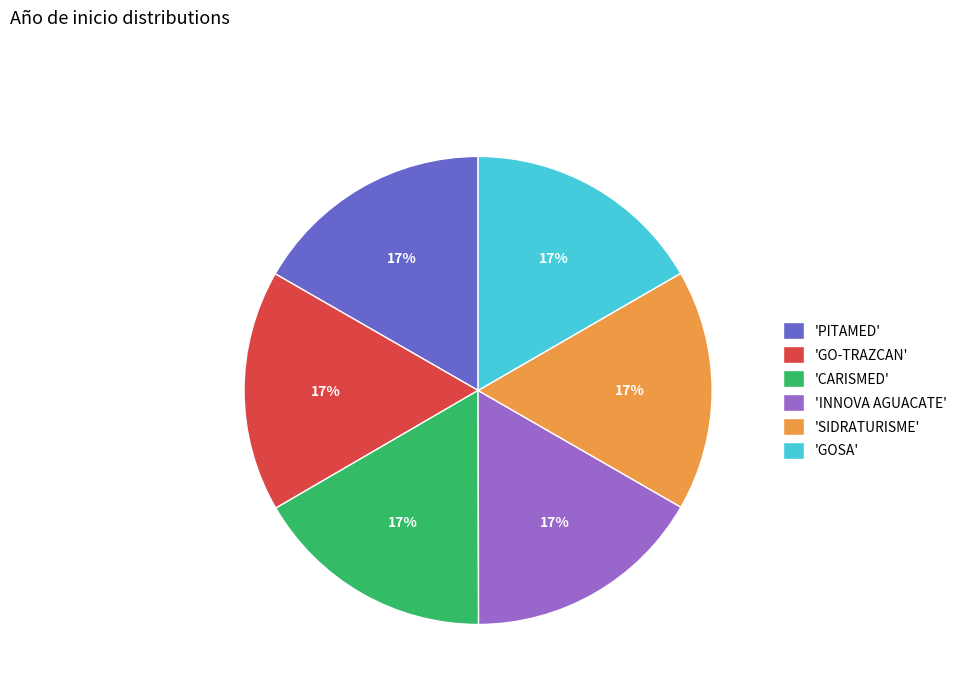

True or false: 'GOSA' accounts for 17% of the total.

True